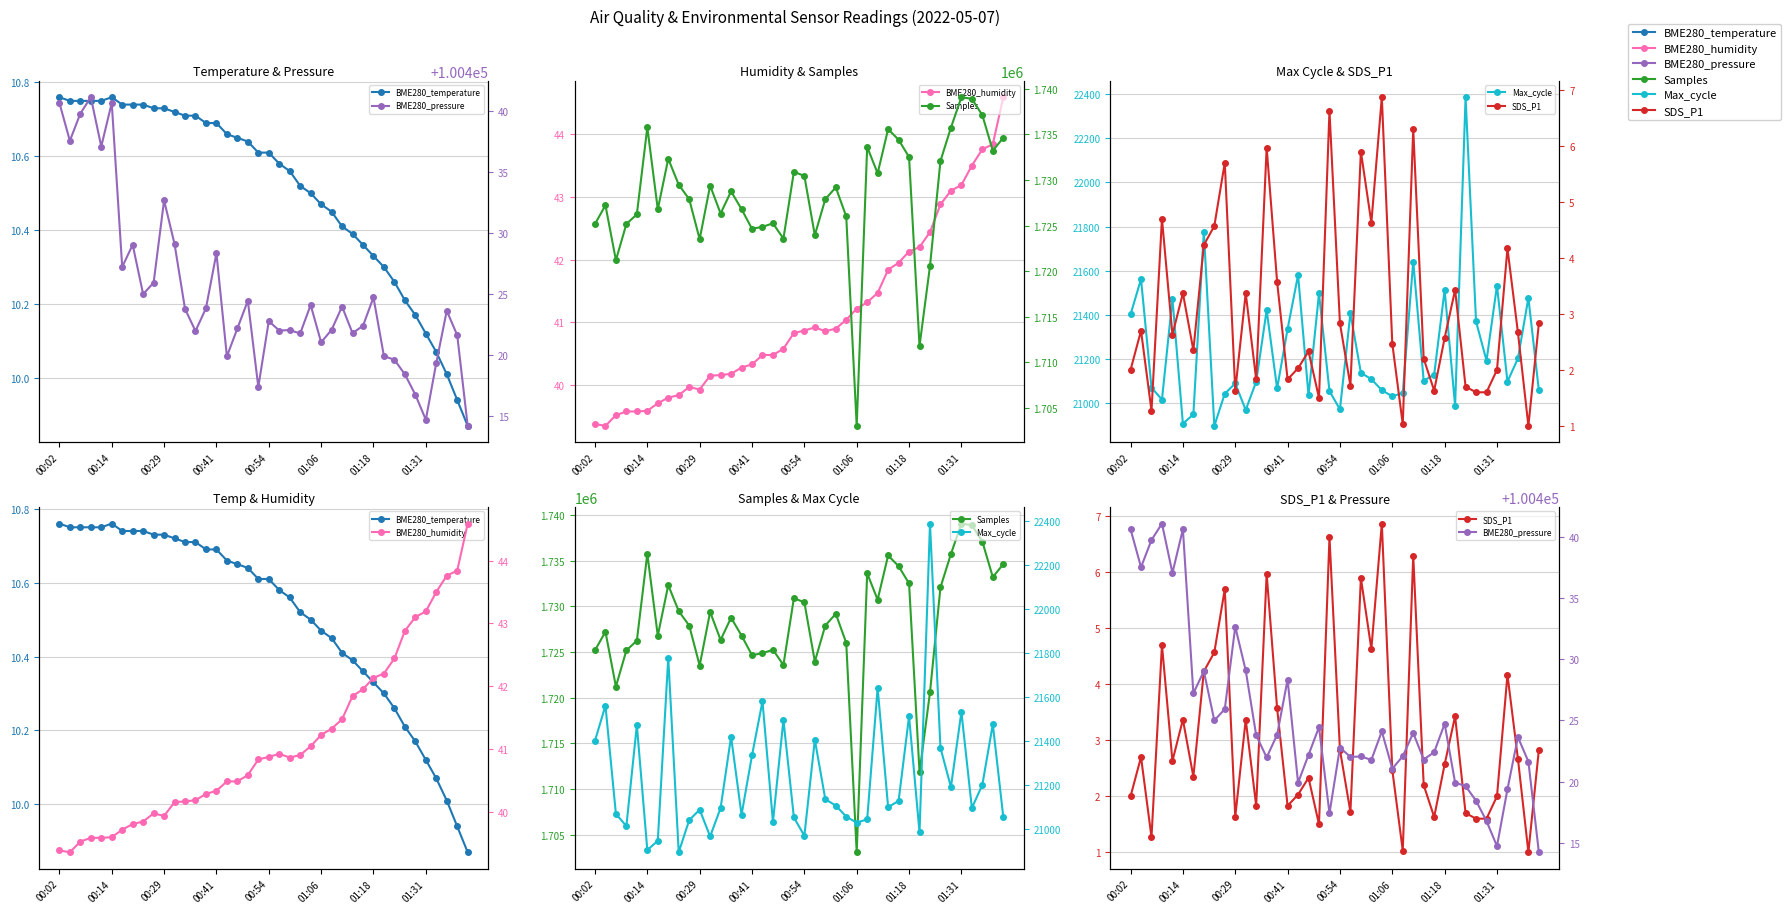

What is the highest value of the Max_cycle series?

22387.0